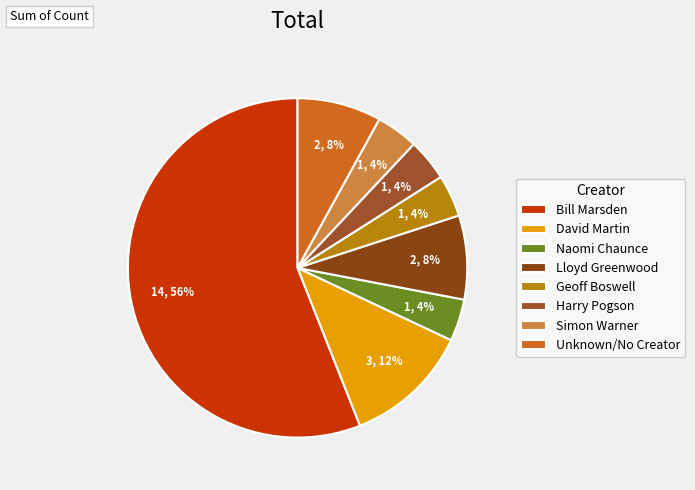

The Simon Warner slice represents 4% of the pie. True or false?

True